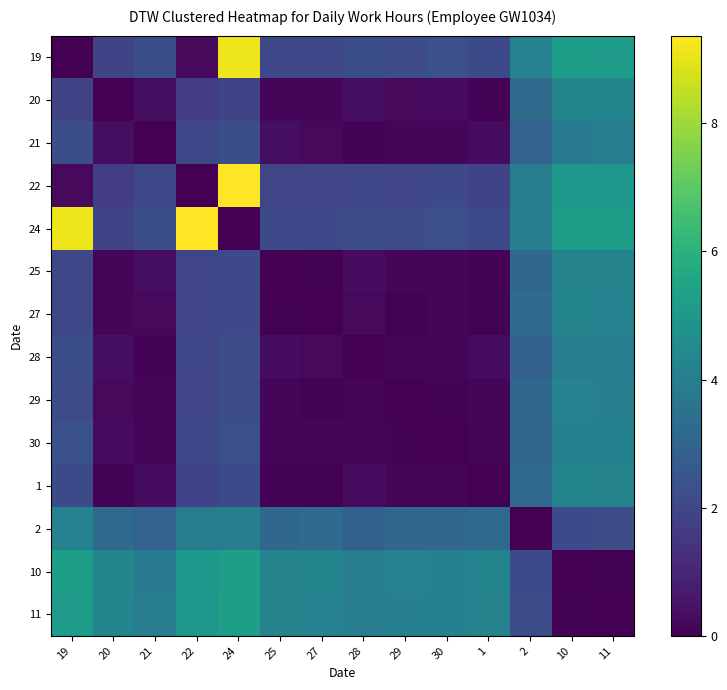

Reading left to right, what are all the values shown in this chart?

19: 19=0.0	20=1.9	21=2.3	22=0.2	24=9.1	25=2.0	27=2.0	28=2.2	29=2.2	30=2.3	1=2.1	2=4.2	10=5.2	11=5.2
20: 19=1.9	20=0.0	21=0.4	22=1.7	24=1.9	25=0.2	27=0.1	28=0.4	29=0.2	30=0.3	1=0.1	2=3.2	10=4.3	11=4.2
21: 19=2.3	20=0.4	21=0.0	22=2.0	24=2.3	25=0.3	27=0.2	28=0.1	29=0.1	30=0.1	1=0.3	2=2.9	10=3.9	11=3.9
22: 19=0.2	20=1.7	21=2.0	22=0.0	24=9.4	25=1.9	27=1.9	28=2.0	29=1.9	30=2.1	1=1.9	2=3.9	10=5.0	11=4.9
24: 19=9.1	20=1.9	21=2.3	22=9.4	24=0.0	25=2.1	27=2.1	28=2.2	29=2.1	30=2.3	1=2.1	2=4.0	10=5.2	11=5.2
25: 19=2.0	20=0.2	21=0.3	22=1.9	24=2.1	25=0.0	27=0.1	28=0.3	29=0.1	30=0.2	1=0.1	2=3.1	10=4.2	11=4.2
27: 19=2.0	20=0.1	21=0.2	22=1.9	24=2.1	25=0.1	27=0.0	28=0.2	29=0.1	30=0.1	1=0.1	2=3.3	10=4.3	11=4.2
28: 19=2.2	20=0.4	21=0.1	22=2.0	24=2.2	25=0.3	27=0.2	28=0.0	29=0.2	30=0.2	1=0.3	2=2.9	10=4.0	11=4.0
29: 19=2.2	20=0.2	21=0.1	22=1.9	24=2.1	25=0.1	27=0.1	28=0.2	29=0.0	30=0.1	1=0.2	2=3.1	10=4.1	11=4.1
30: 19=2.3	20=0.3	21=0.1	22=2.1	24=2.3	25=0.2	27=0.1	28=0.2	29=0.1	30=0.0	1=0.2	2=3.1	10=4.1	11=4.1
1: 19=2.1	20=0.1	21=0.3	22=1.9	24=2.1	25=0.1	27=0.1	28=0.3	29=0.2	30=0.2	1=0.0	2=3.2	10=4.2	11=4.2
2: 19=4.2	20=3.2	21=2.9	22=3.9	24=4.0	25=3.1	27=3.3	28=2.9	29=3.1	30=3.1	1=3.2	2=0.0	10=2.1	11=2.2
10: 19=5.2	20=4.3	21=3.9	22=5.0	24=5.2	25=4.2	27=4.3	28=4.0	29=4.1	30=4.1	1=4.2	2=2.1	10=0.0	11=0.0
11: 19=5.2	20=4.2	21=3.9	22=4.9	24=5.2	25=4.2	27=4.2	28=4.0	29=4.1	30=4.1	1=4.2	2=2.2	10=0.0	11=0.0